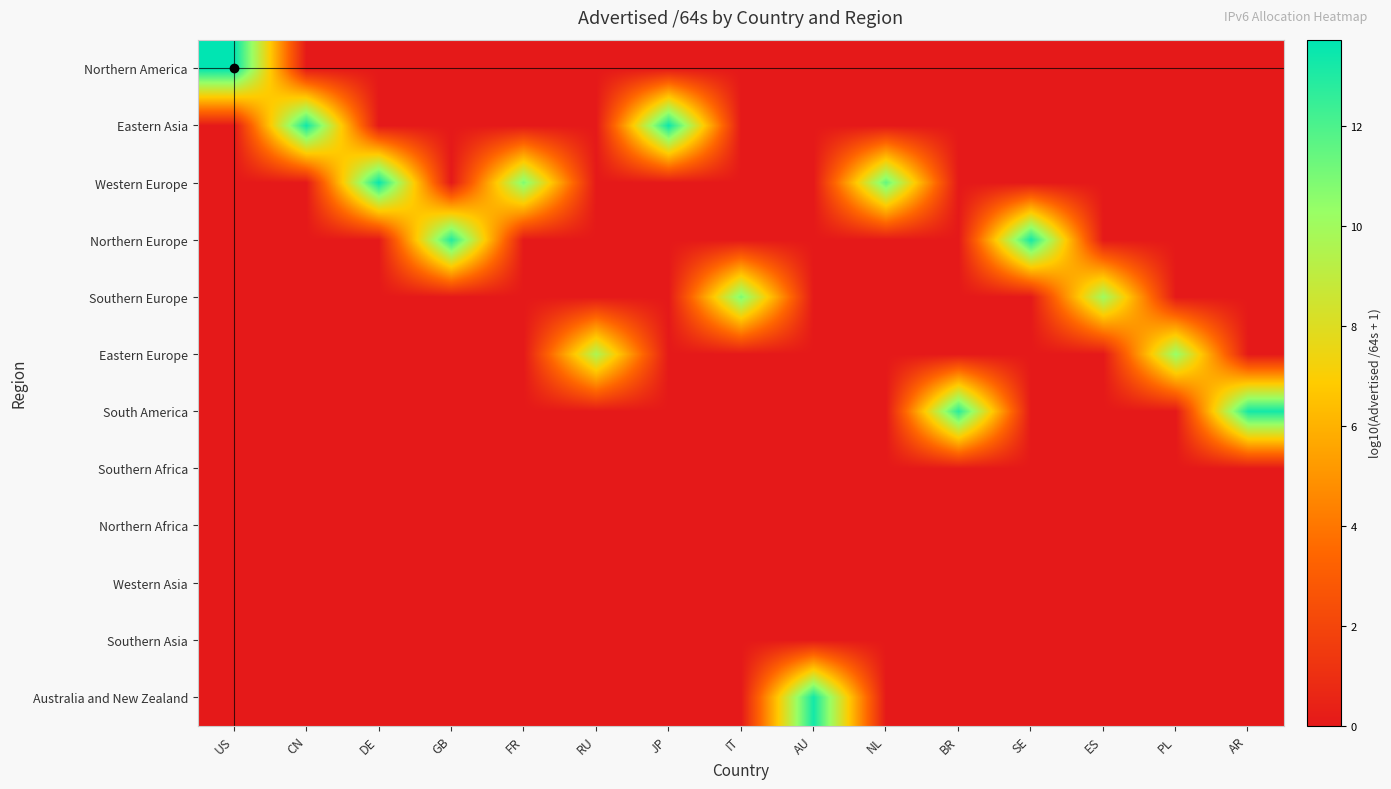

At which category is the sum across all series the highest?

US